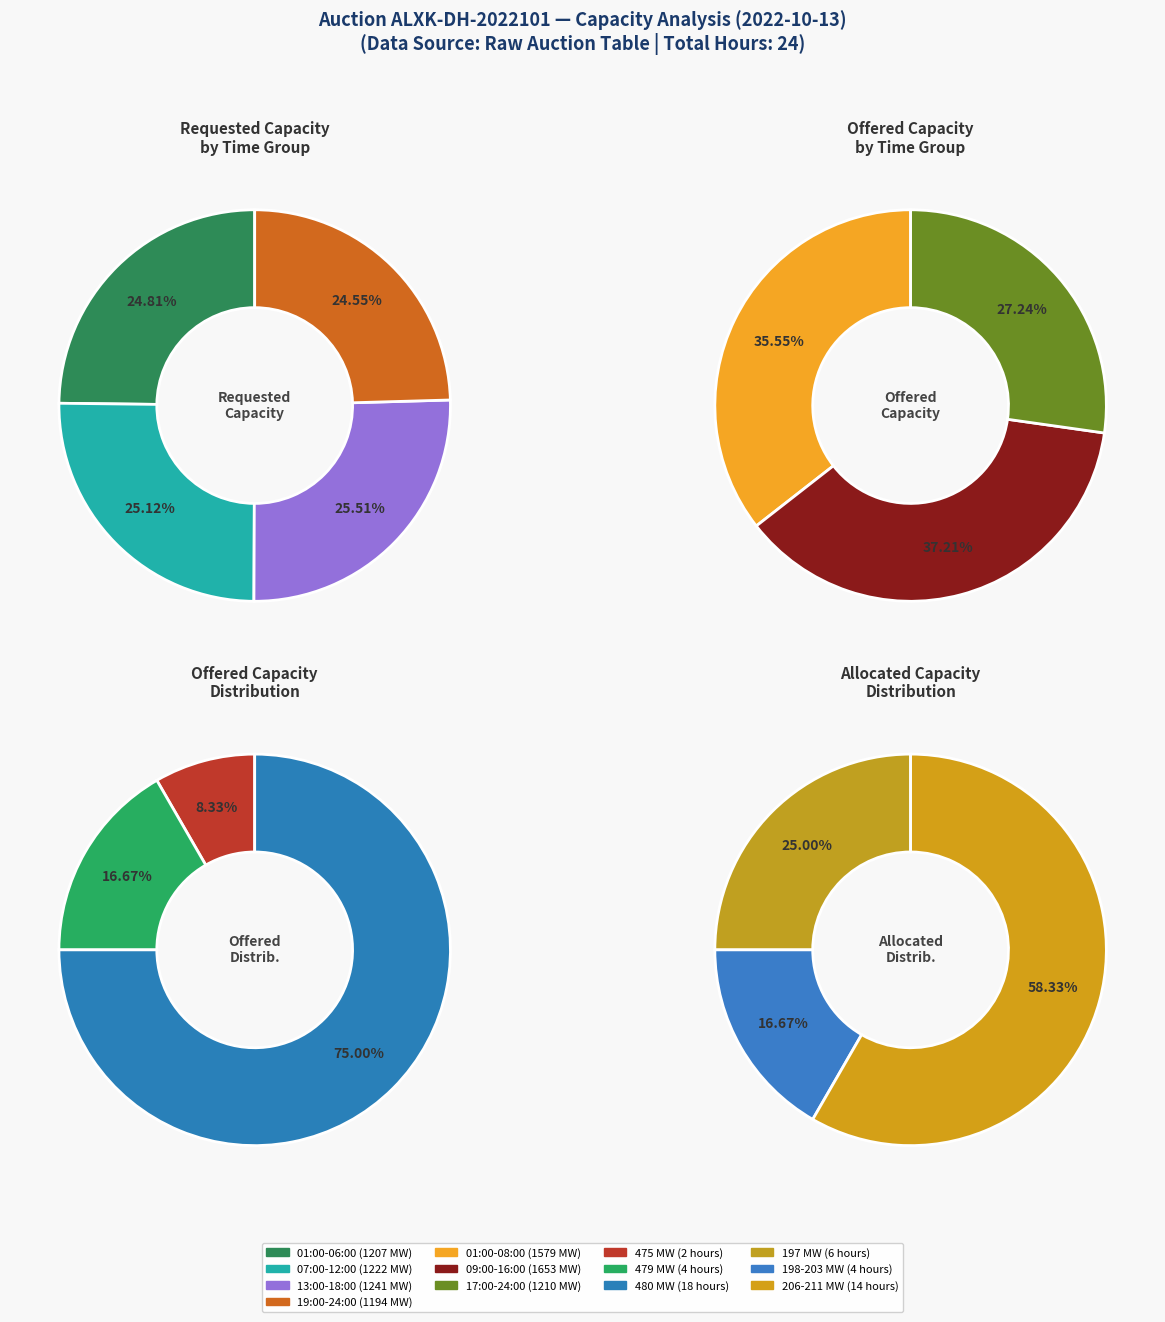

Do 21:00 and 11:00 together represent more than half of the pie?

No